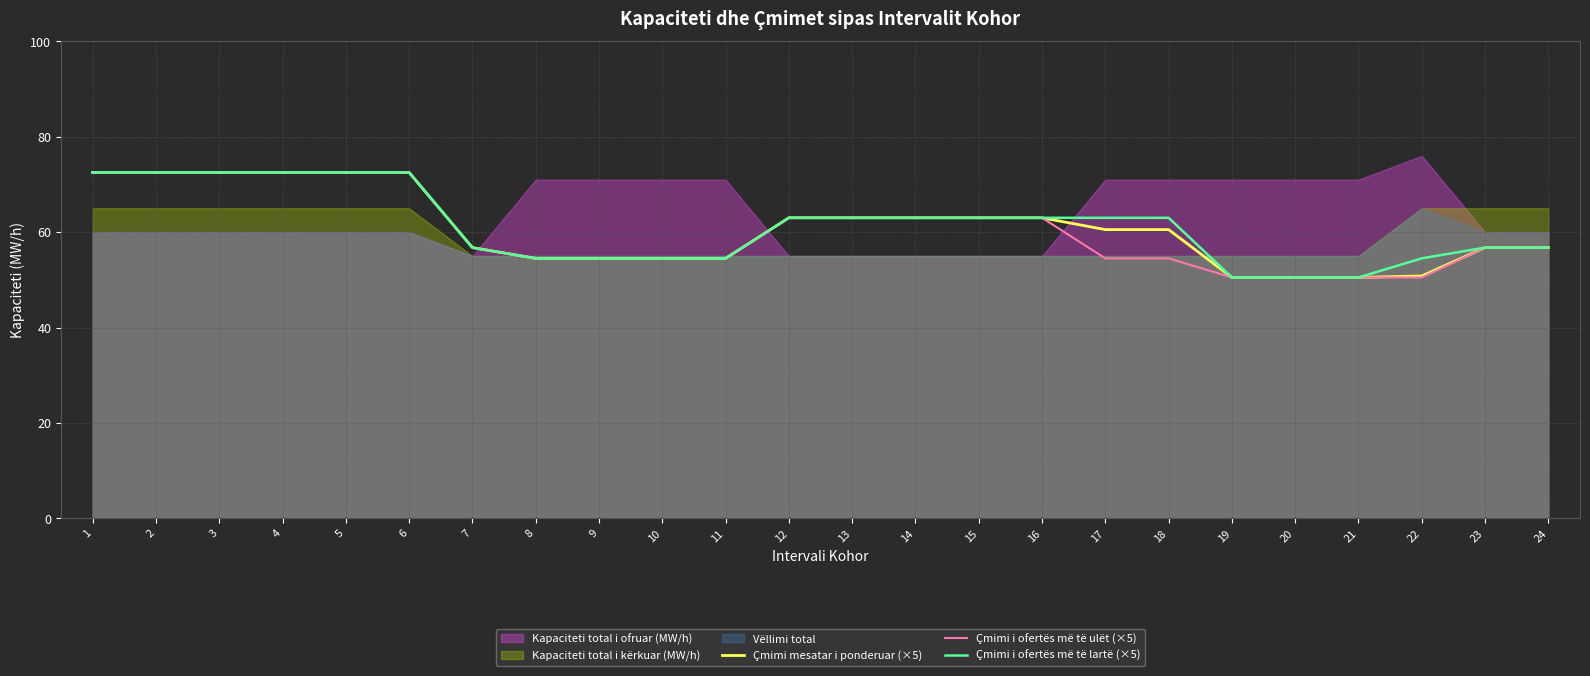

How many lines are shown in the chart?

3